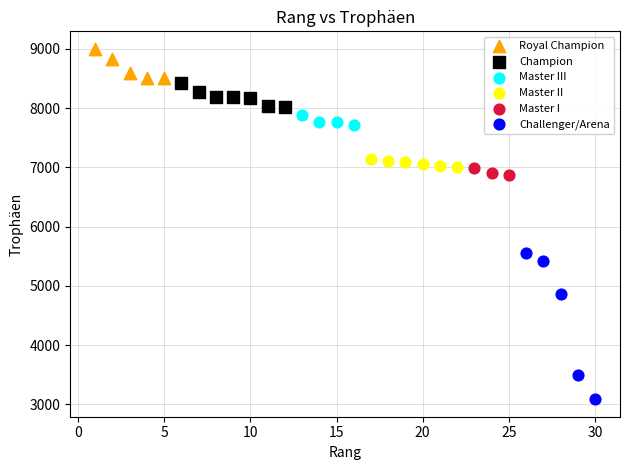

Which series has the largest Y range (max minus min)?

Challenger/Arena